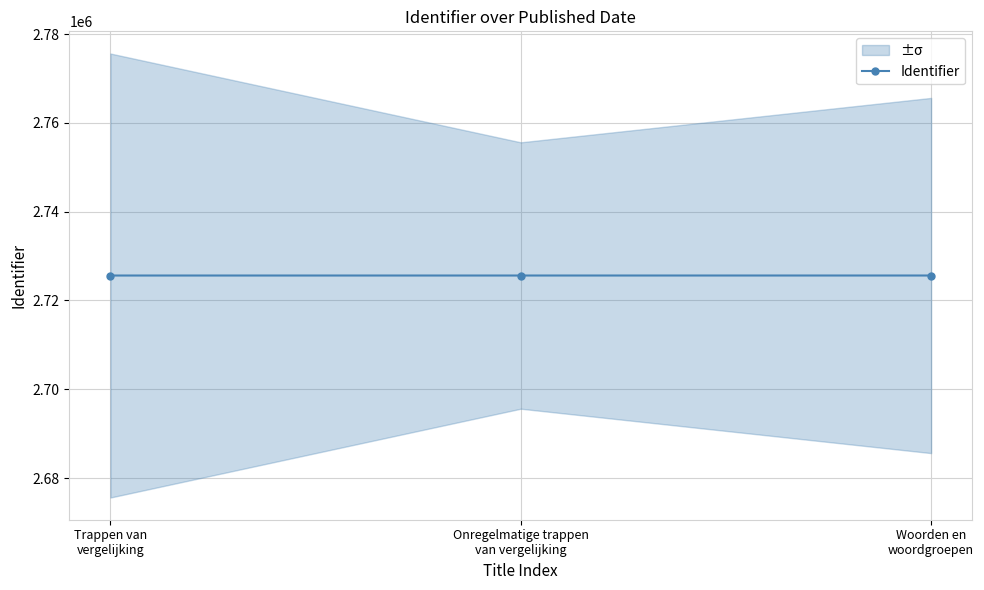

How many lines are shown in the chart?

1